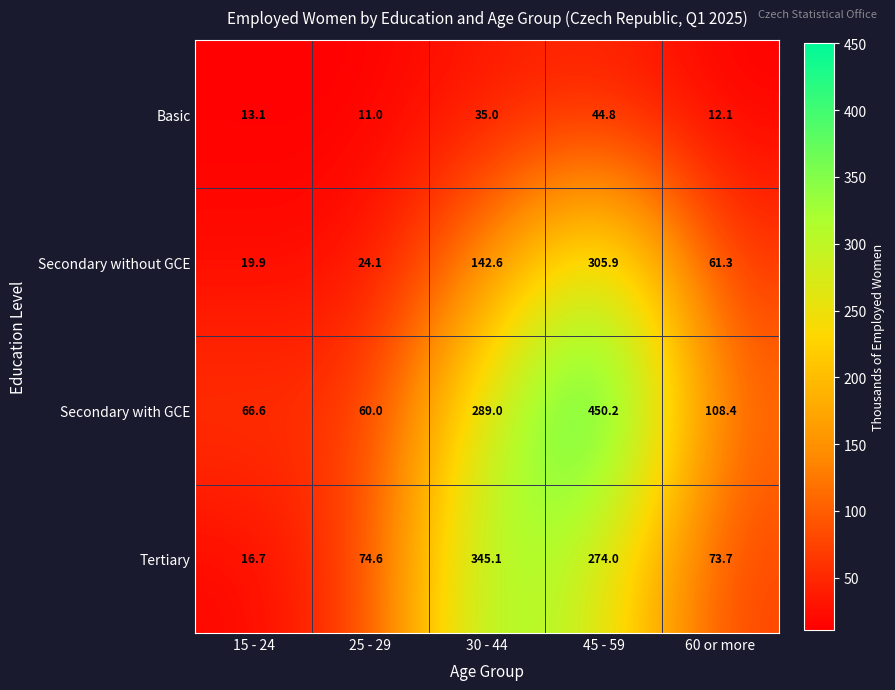

List the series in order of their peak value, lowest first.

Basic, Secondary without GCE, Tertiary, Secondary with GCE